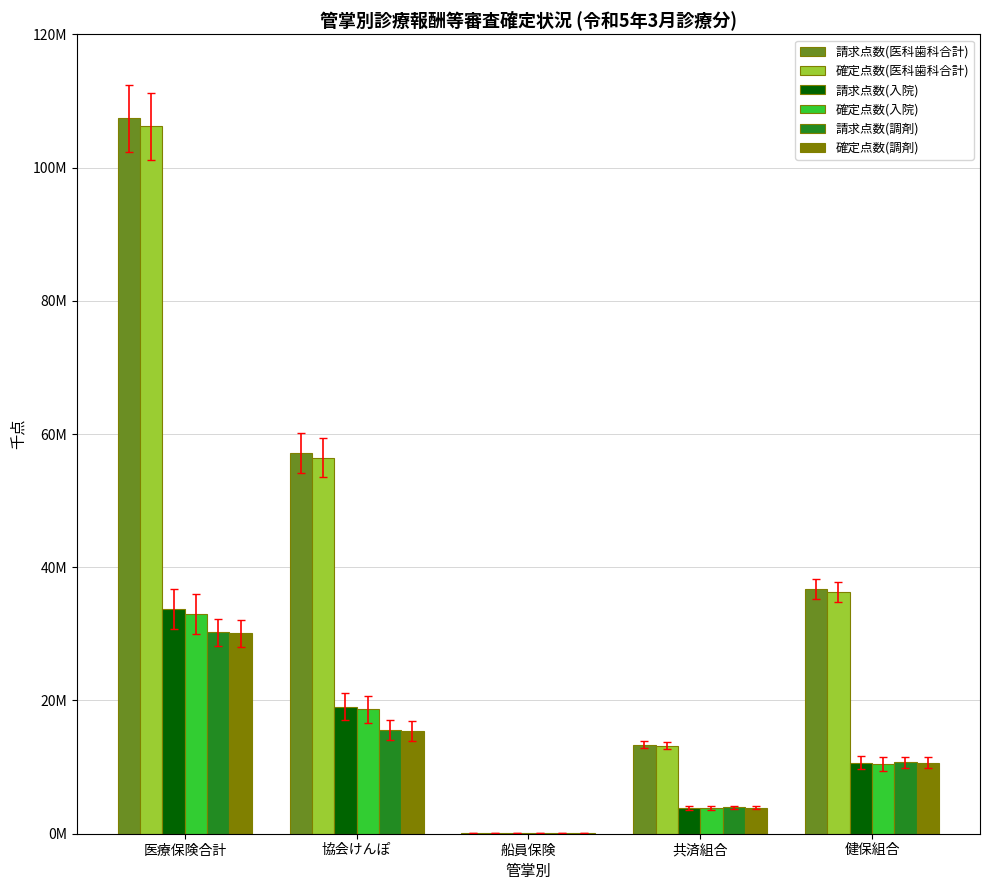

What is the total value across all series at 共済組合?

42184815.2